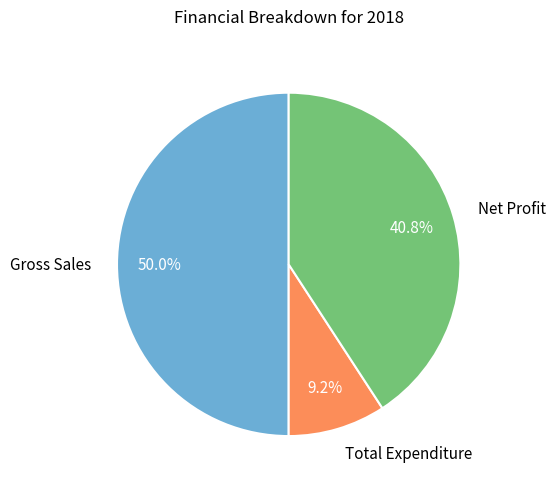

Which category has the biggest portion of the pie?

Gross Sales